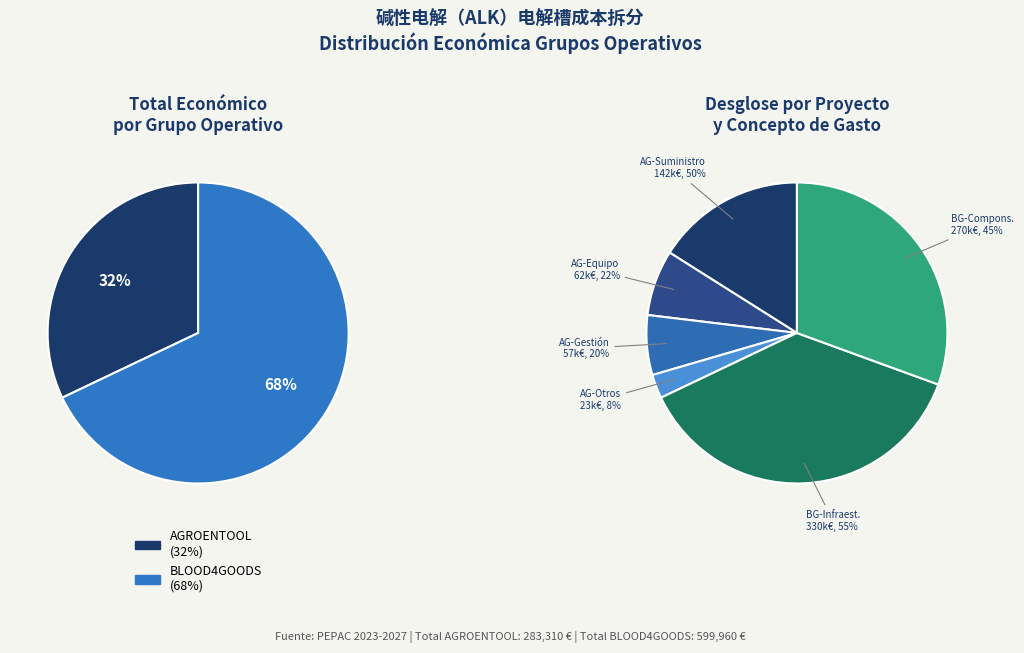

Which slice represents more than half of the pie?

BLOOD4GOODS